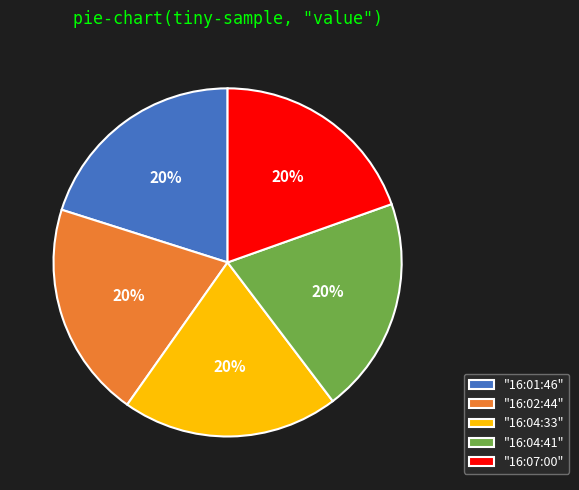

True or false: "16:04:41" accounts for 20% of the total.

True